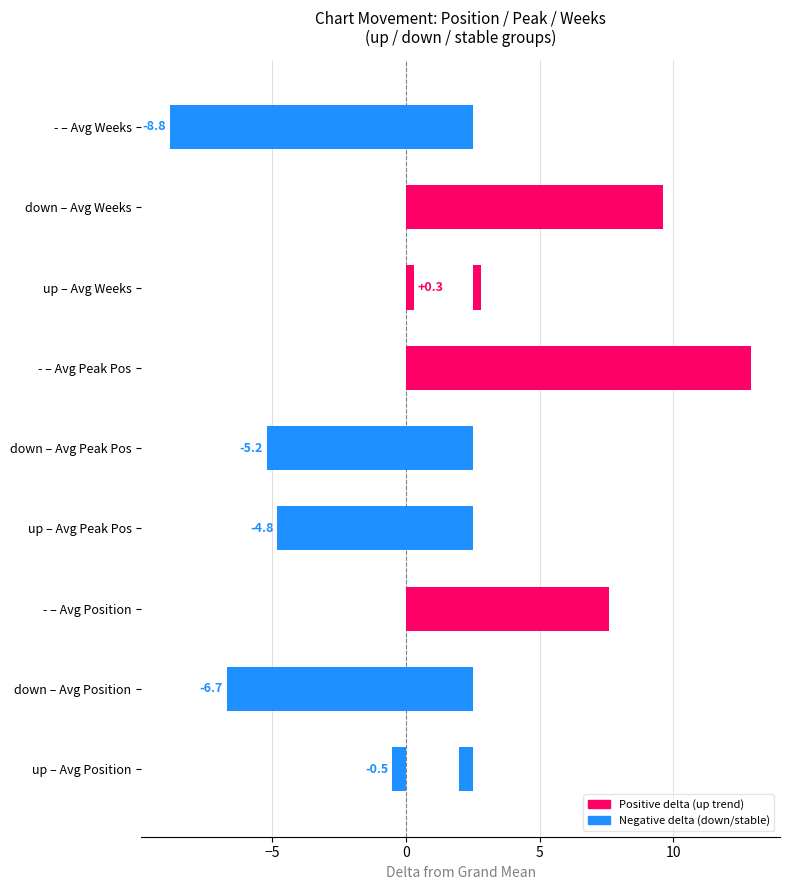

At which label does - reach its minimum?

Weeks on Chart